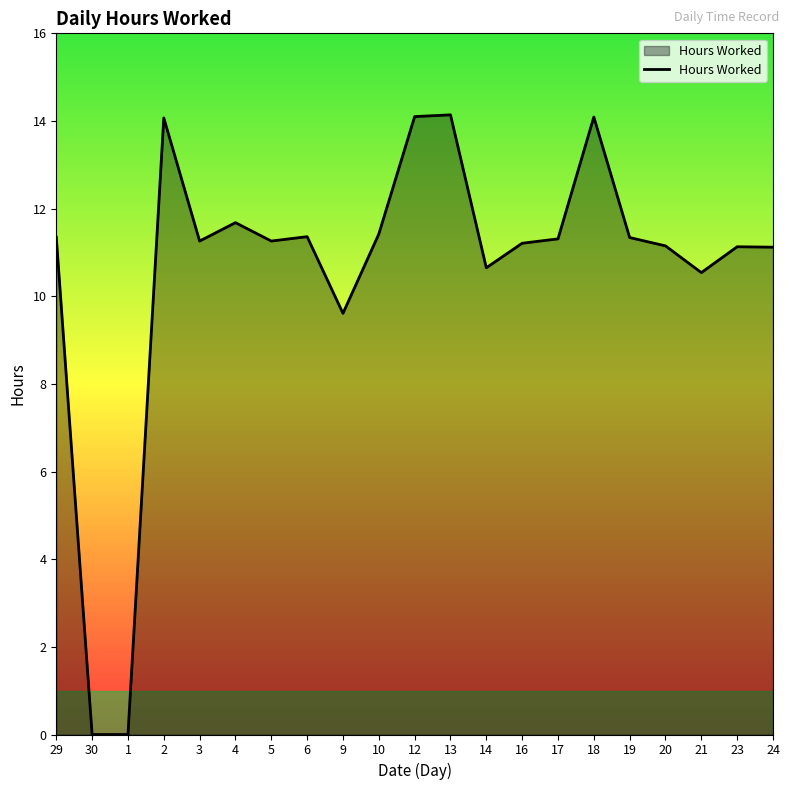

What is the maximum value shown in the chart?

14.1